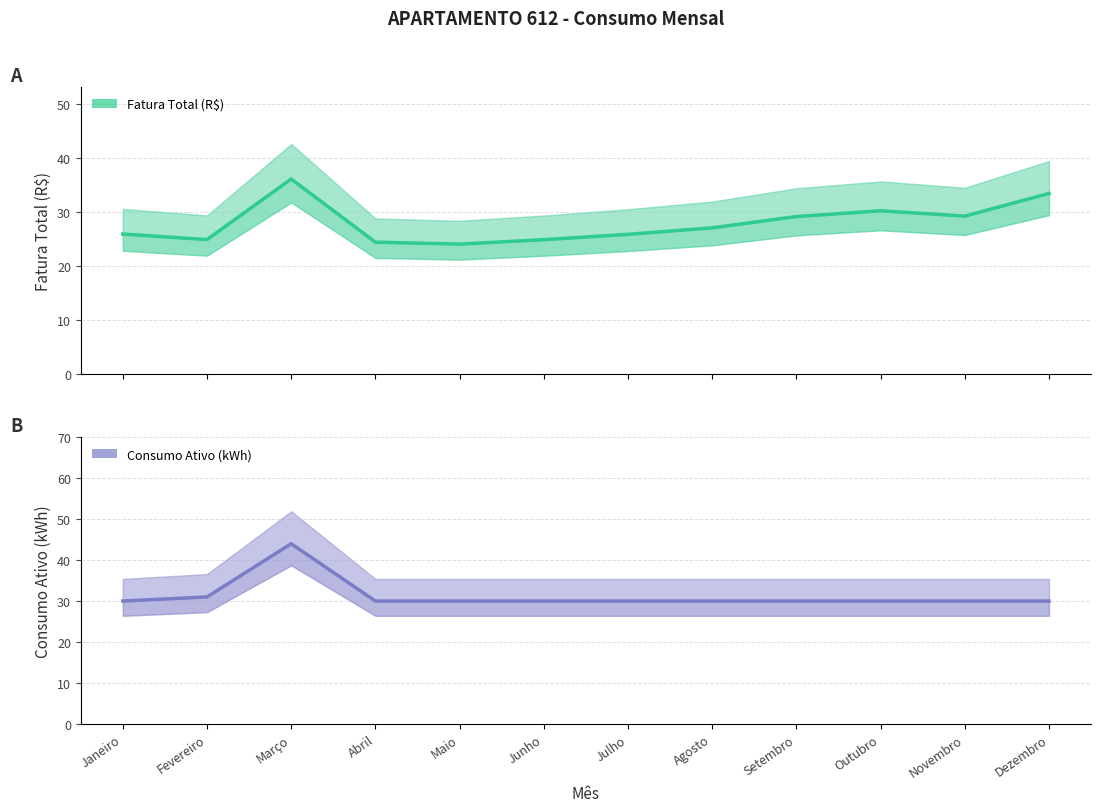

Which category has the lowest value across all series?

Maio